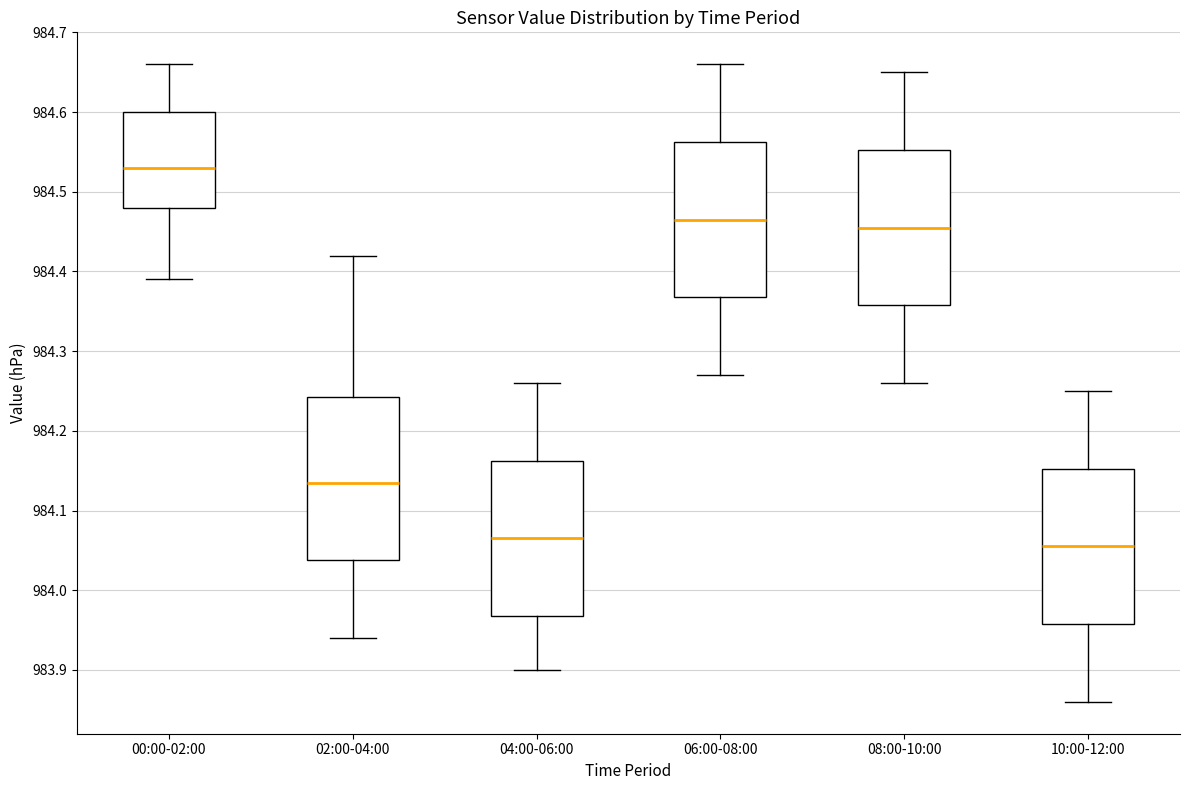

Reading left to right, transcribe this box plot: for each box, give where its median line is, the range the box spans, and where its two whiskers end, as read against the y-axis. The values are not printed on the chart, so give them approximately, as read against the axis.

00:00-02:00: median 984.53, box 984.48 to 984.60, whiskers 984.39 to 984.66
02:00-04:00: median 984.14, box 984.04 to 984.24, whiskers 983.94 to 984.42
04:00-06:00: median 984.07, box 983.97 to 984.16, whiskers 983.90 to 984.26
06:00-08:00: median 984.47, box 984.37 to 984.56, whiskers 984.27 to 984.66
08:00-10:00: median 984.46, box 984.36 to 984.55, whiskers 984.26 to 984.65
10:00-12:00: median 984.06, box 983.96 to 984.15, whiskers 983.86 to 984.25